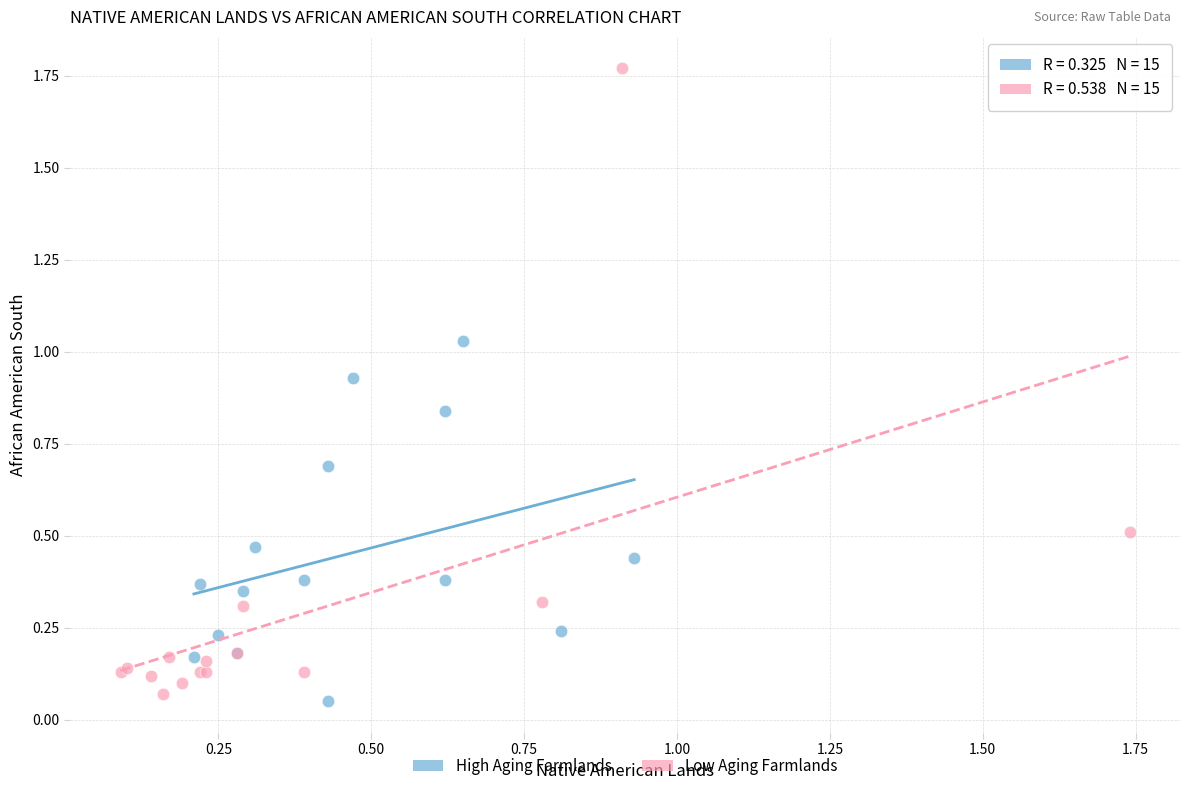

Which series contains the lowest Y value?

High Aging Farmlands